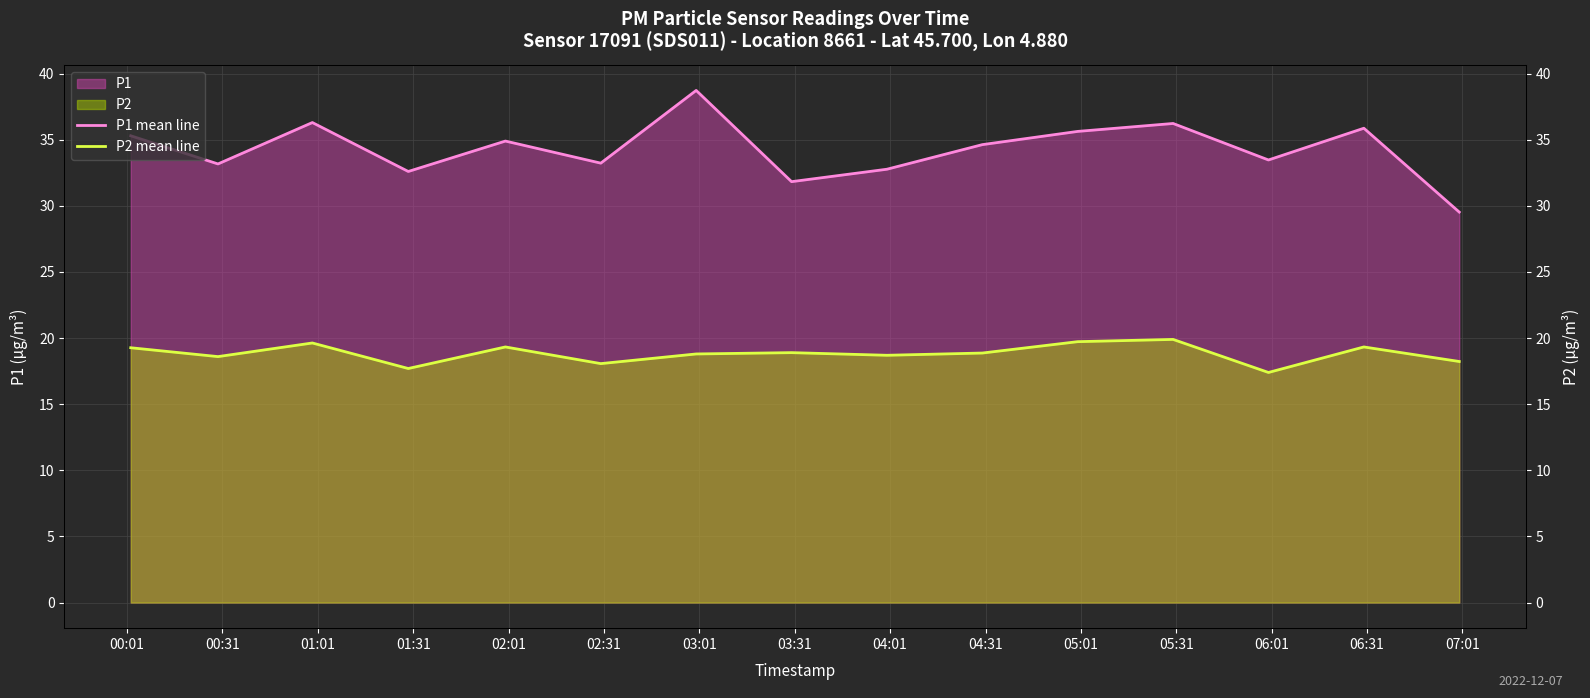

What is the label of the 4th point from the left?

01:31